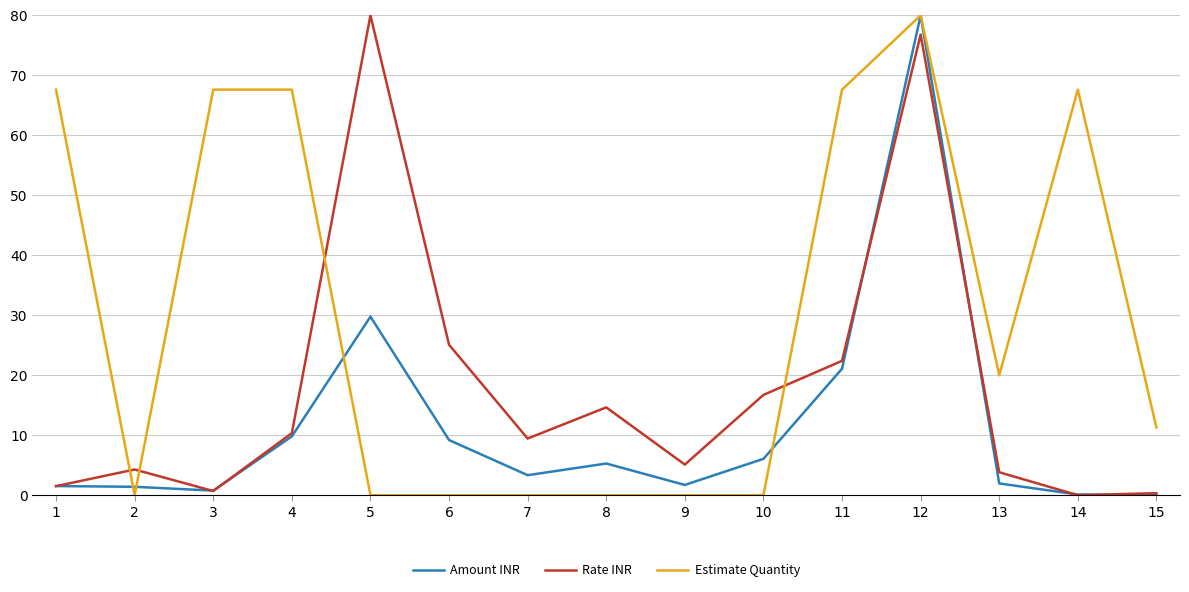

What is the maximum value shown in the chart?

80.0